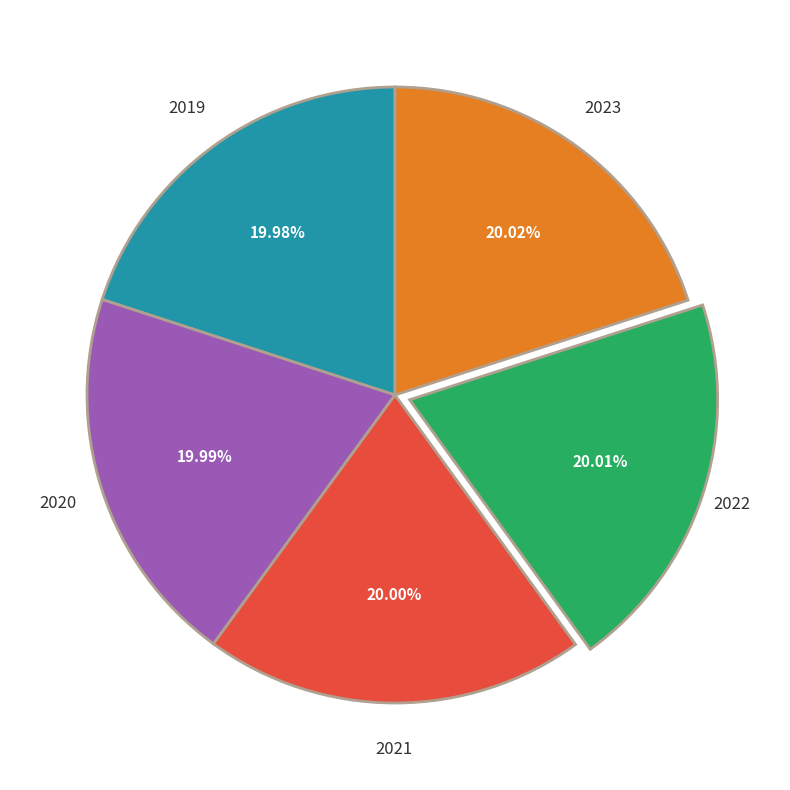

Is there a majority slice in this chart?

No